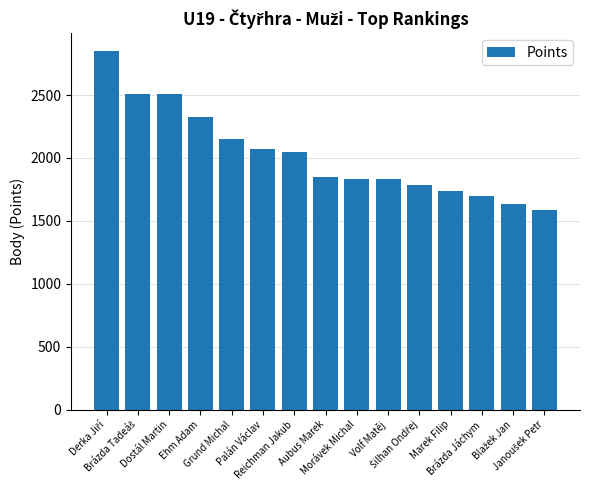

What is the value of the 11th bar from the left?

1786